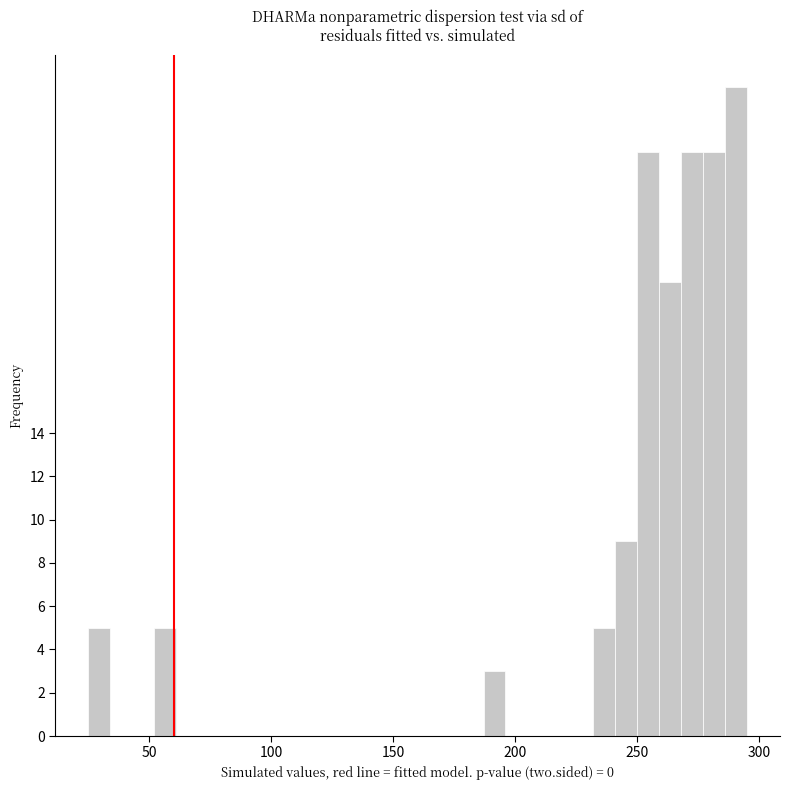

Around what value on the x-axis is the tallest bar? Give the approximate position of its centre, as read against the axis.

290